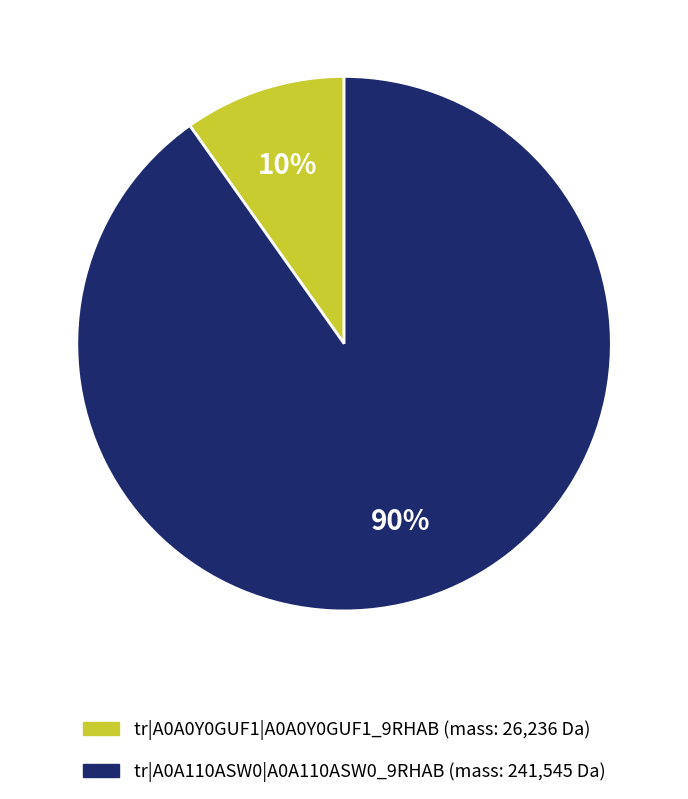

Which slice is the smallest?

tr|A0A0Y0GUF1|A0A0Y0GUF1_9RHAB